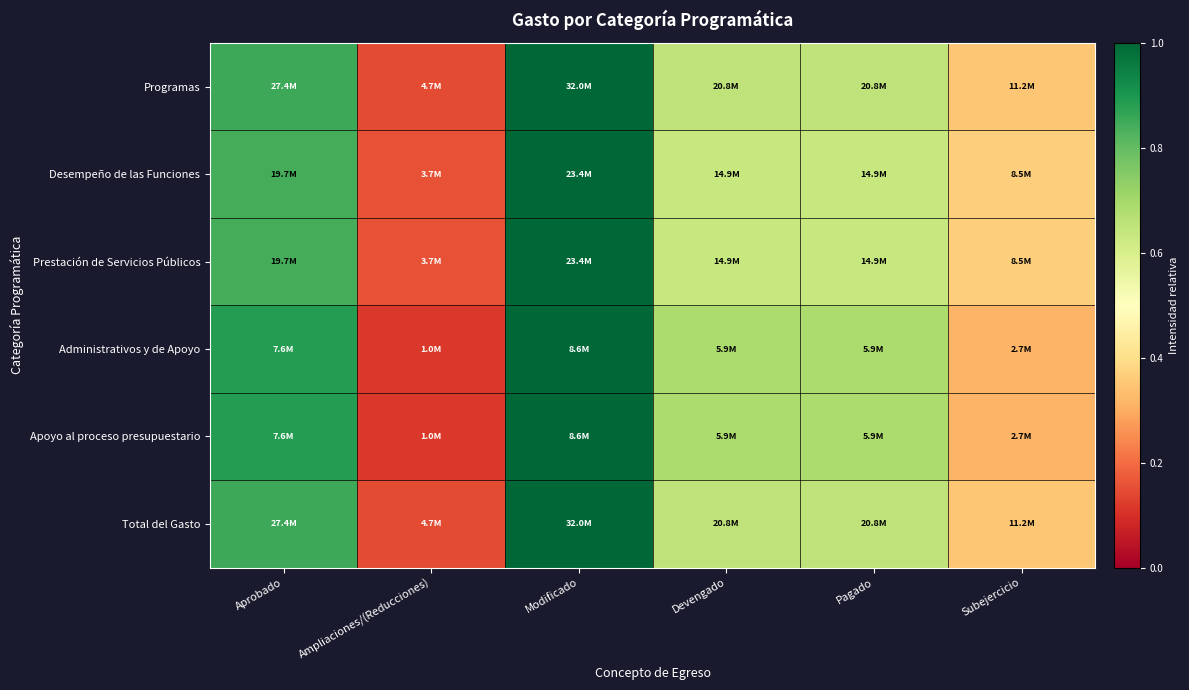

Reading left to right, transcribe all the data shown in this chart.

Programas: Aprobado=0.9	Ampliaciones/(Reducciones)=0.1	Modificado=1.0	Devengado=0.6	Pagado=0.6	Subejercicio=0.4
Desempeño de las Funciones: Aprobado=0.8	Ampliaciones/(Reducciones)=0.2	Modificado=1.0	Devengado=0.6	Pagado=0.6	Subejercicio=0.4
Prestación de Servicios Públicos: Aprobado=0.8	Ampliaciones/(Reducciones)=0.2	Modificado=1.0	Devengado=0.6	Pagado=0.6	Subejercicio=0.4
Administrativos y de Apoyo: Aprobado=0.9	Ampliaciones/(Reducciones)=0.1	Modificado=1.0	Devengado=0.7	Pagado=0.7	Subejercicio=0.3
Apoyo al proceso presupuestario: Aprobado=0.9	Ampliaciones/(Reducciones)=0.1	Modificado=1.0	Devengado=0.7	Pagado=0.7	Subejercicio=0.3
Total del Gasto: Aprobado=0.9	Ampliaciones/(Reducciones)=0.1	Modificado=1.0	Devengado=0.6	Pagado=0.6	Subejercicio=0.4